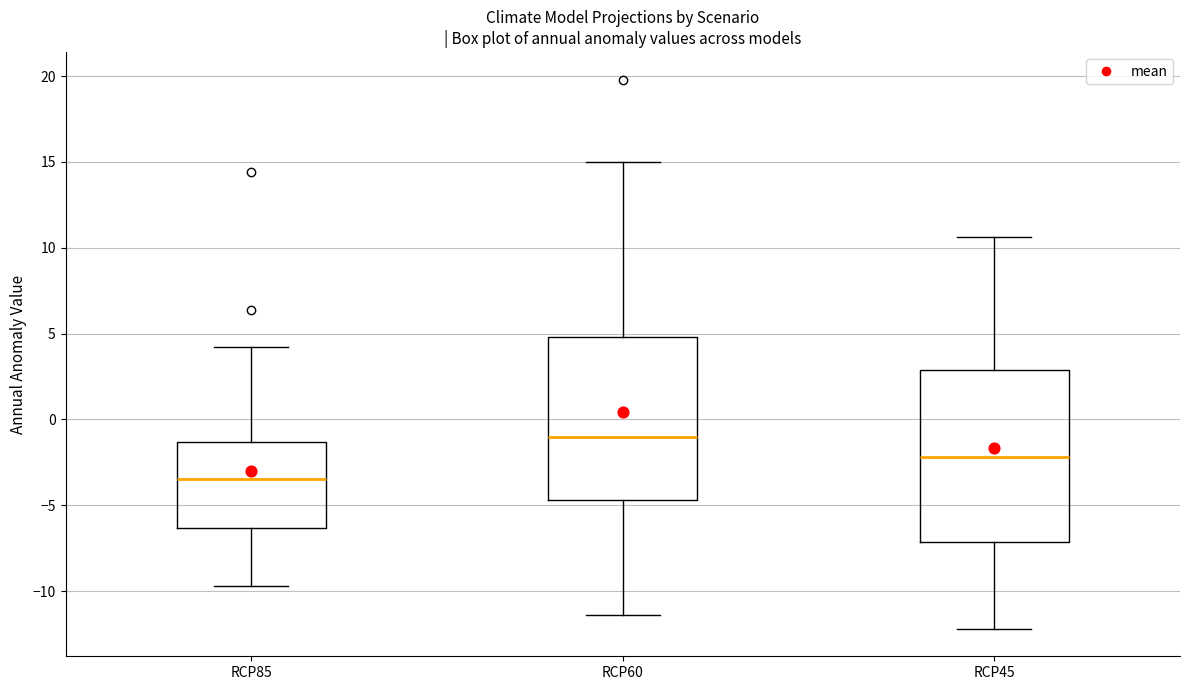

Which box has the lowest median line?

RCP85